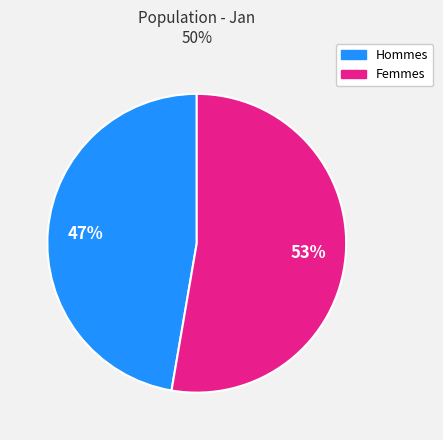

Is there a majority slice in this chart?

Yes